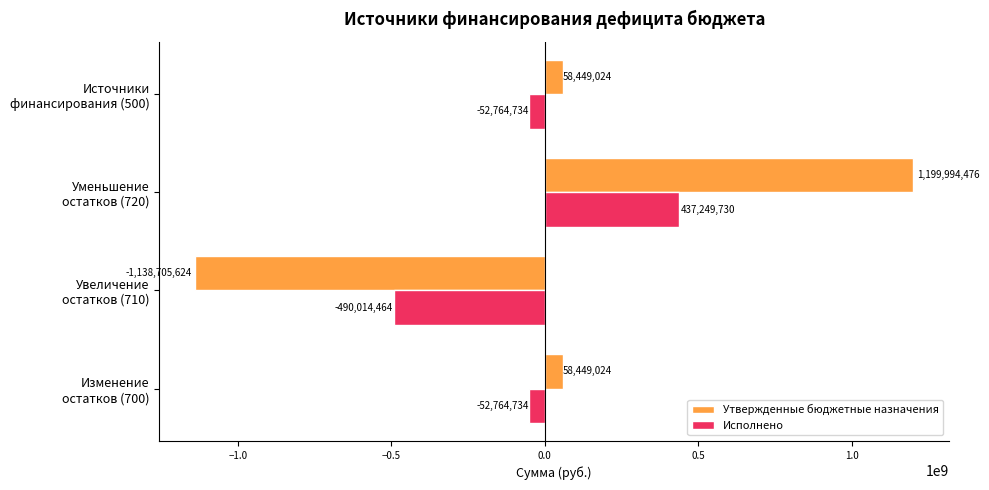

How many data points in Утвержденные бюджетные назначения are above 58449024?

3